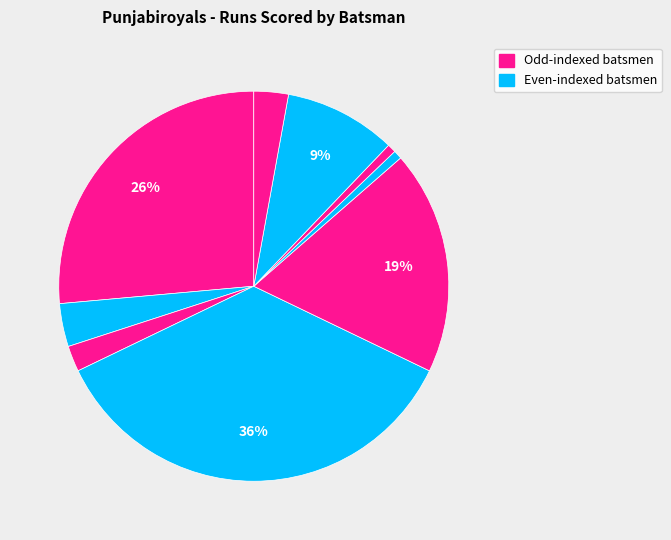

How many slices are in this pie chart?

9